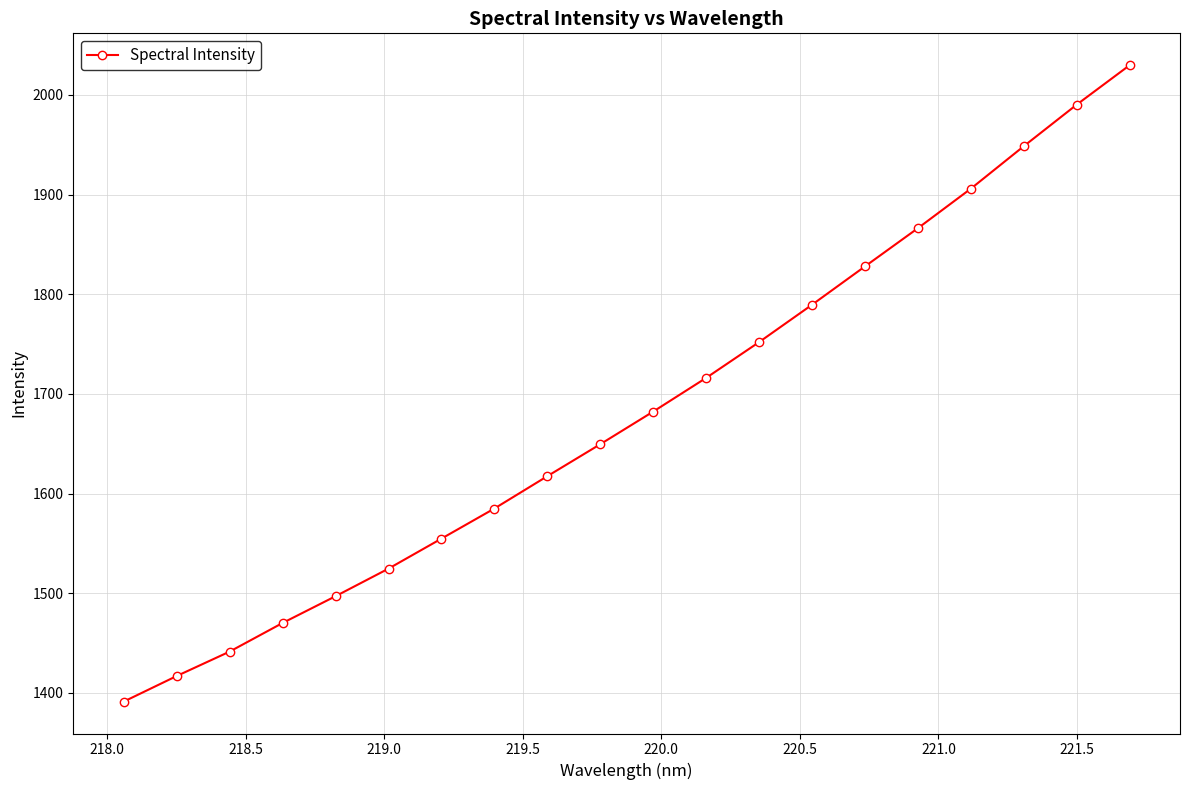

True or false: there are more than 1 points higher than both neighbors.

False